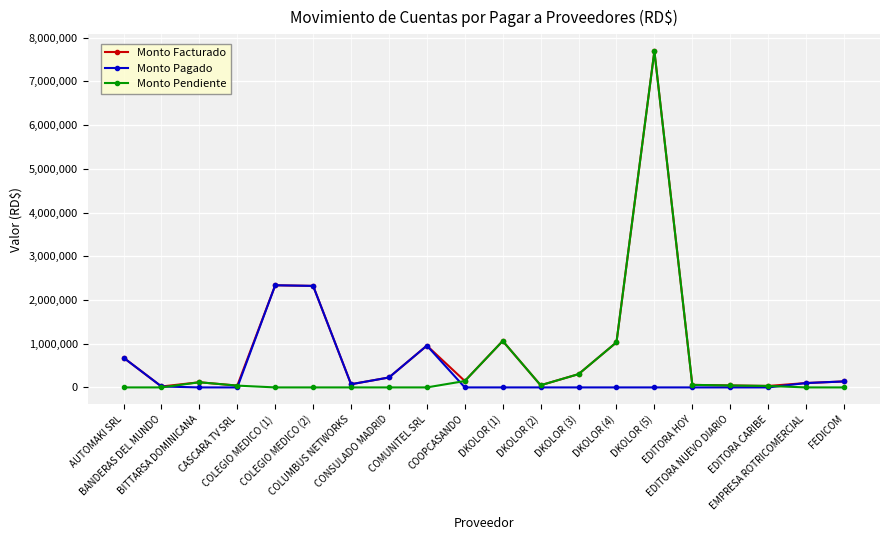

The value of Monto Pagado at DKOLOR (3) is 0.0. True or false?

True